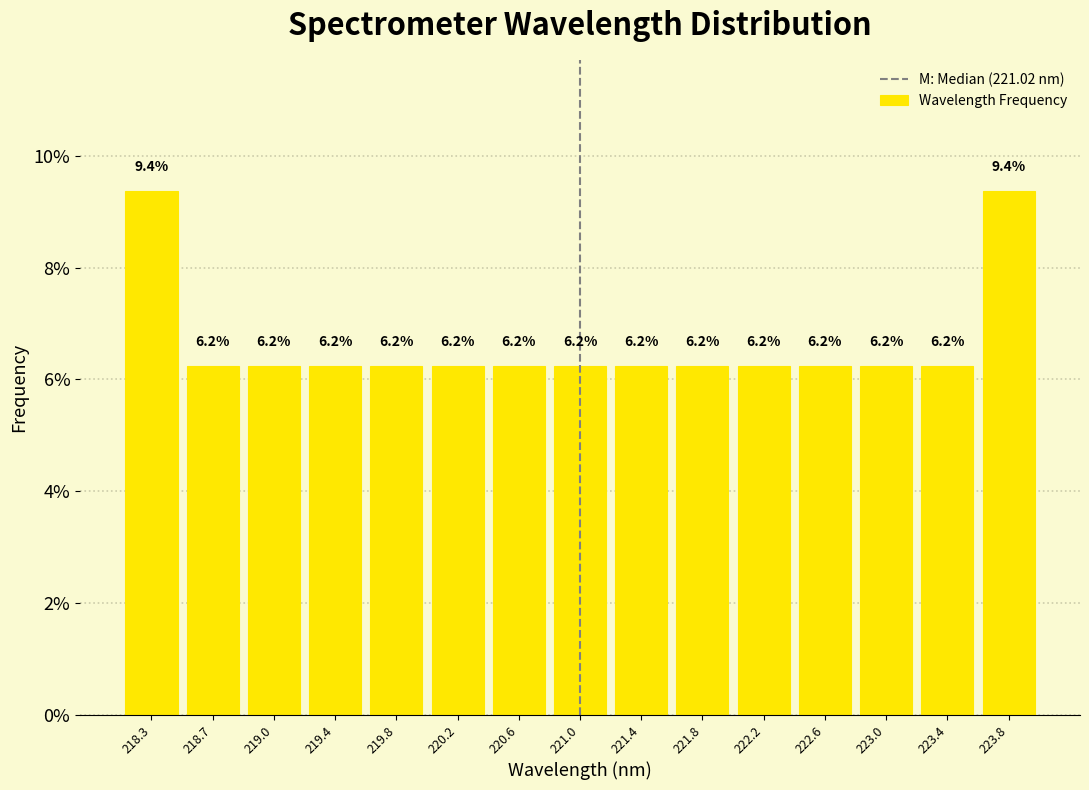

Reading left to right, transcribe this chart: for each bar, give the range it covers on the x-axis and its height. The bar edges are not printed on the chart, so give them approximately, as read against the axis.

218.05 to 218.45: 9.4
218.45 to 218.85: 6.2
218.85 to 219.25: 6.2
219.25 to 219.65: 6.2
219.65 to 220.05: 6.2
220.05 to 220.45: 6.2
220.45 to 220.80: 6.2
220.80 to 221.20: 6.2
221.20 to 221.60: 6.2
221.60 to 222.00: 6.2
222.00 to 222.40: 6.2
222.40 to 222.80: 6.2
222.80 to 223.20: 6.2
223.20 to 223.60: 6.2
223.60 to 224.00: 9.4